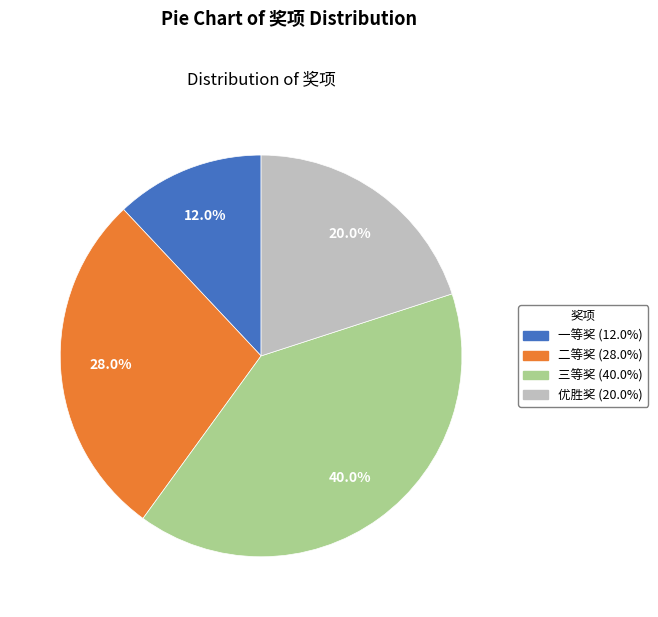

The 三等奖 slice represents 40% of the pie. True or false?

True